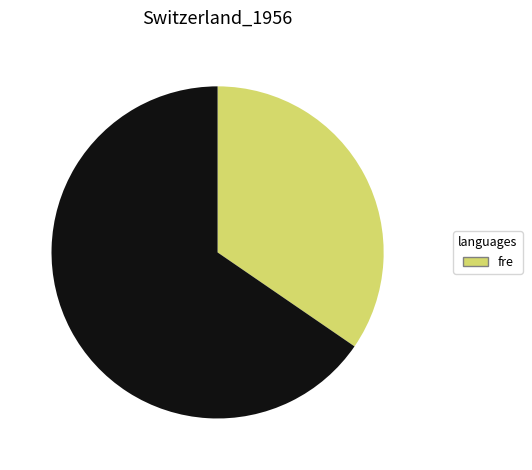

Is there any slice that represents more than half of the pie?

Yes